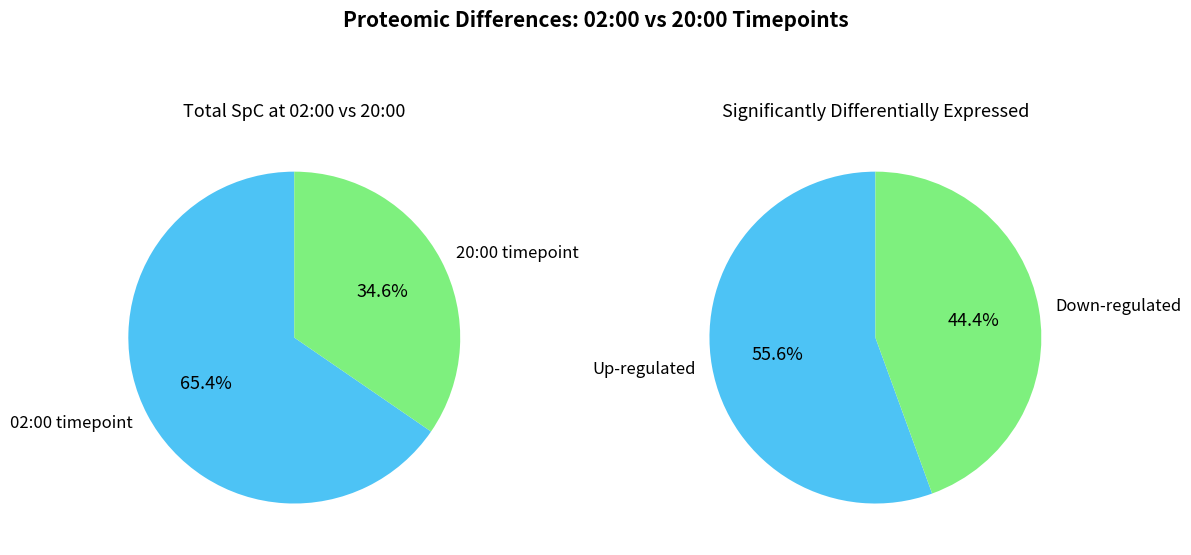

Rank the series by their average value, from highest to lowest.

2am_counts, 8pm_counts